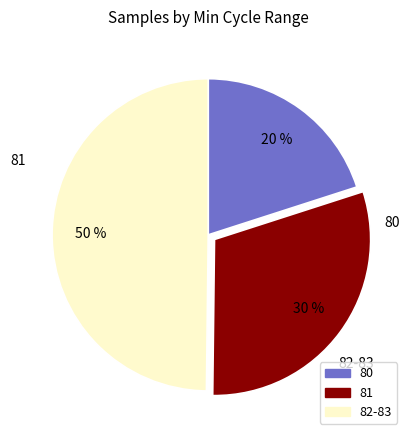

To the nearest percent, what is the difference between the largest and smallest slice percentages?

30%